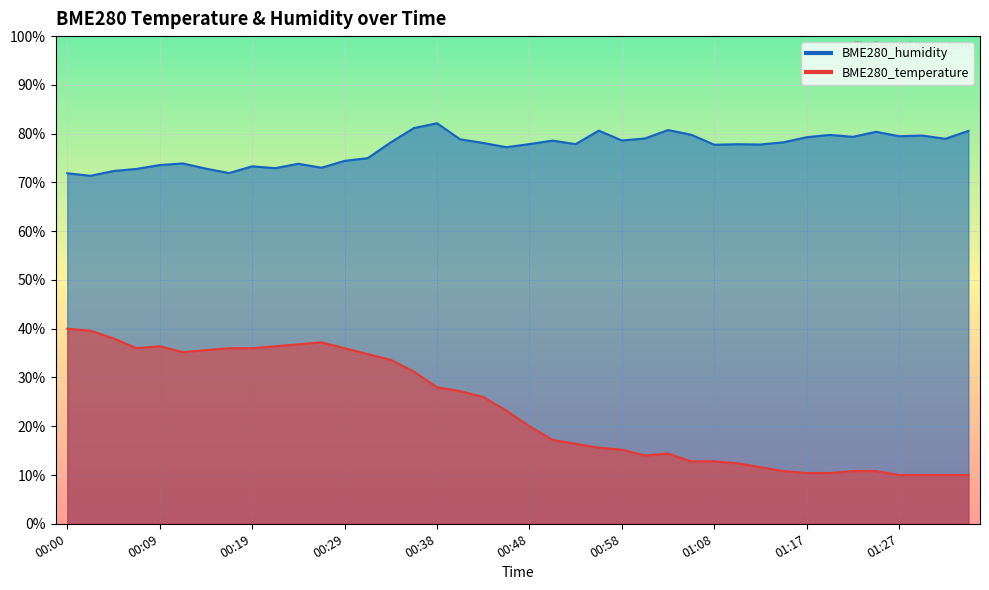

How many data points in BME280_temperature are above 23?

20